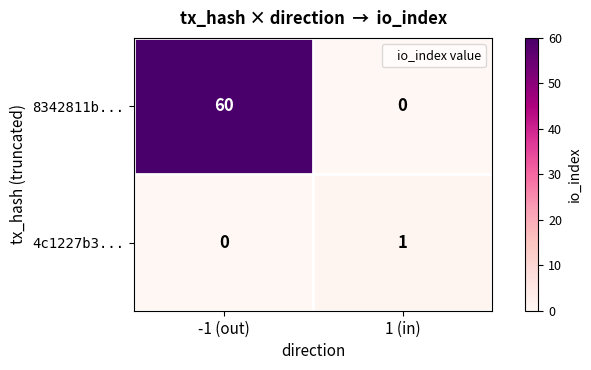

What is the maximum value shown in the chart?

60